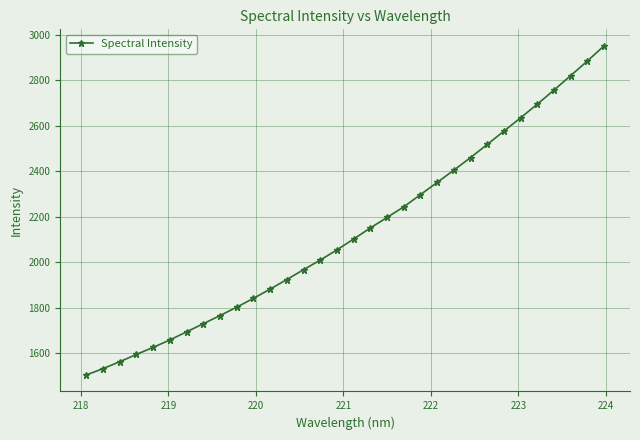

What is the minimum value shown in the chart?

1503.6